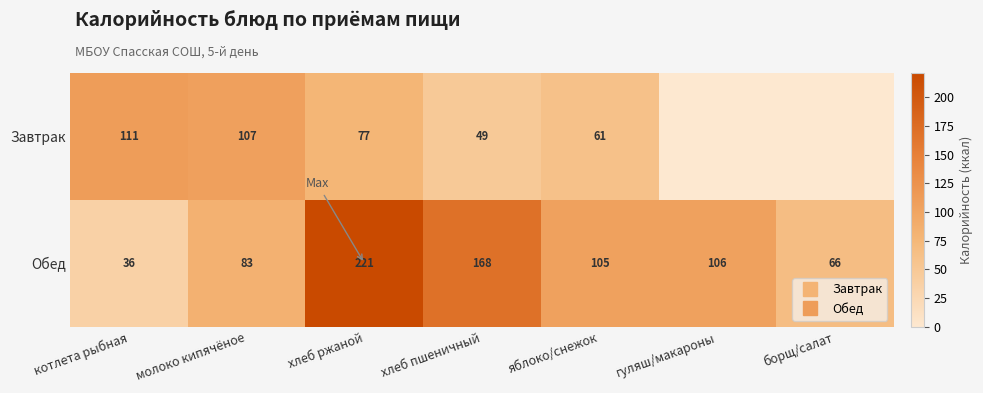

What is the difference between the Обед values at хлеб пшеничный and хлеб ржаной?

52.6